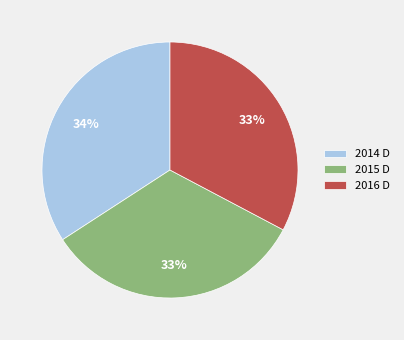

To the nearest percent, what portion does 2015 D represent?

33%